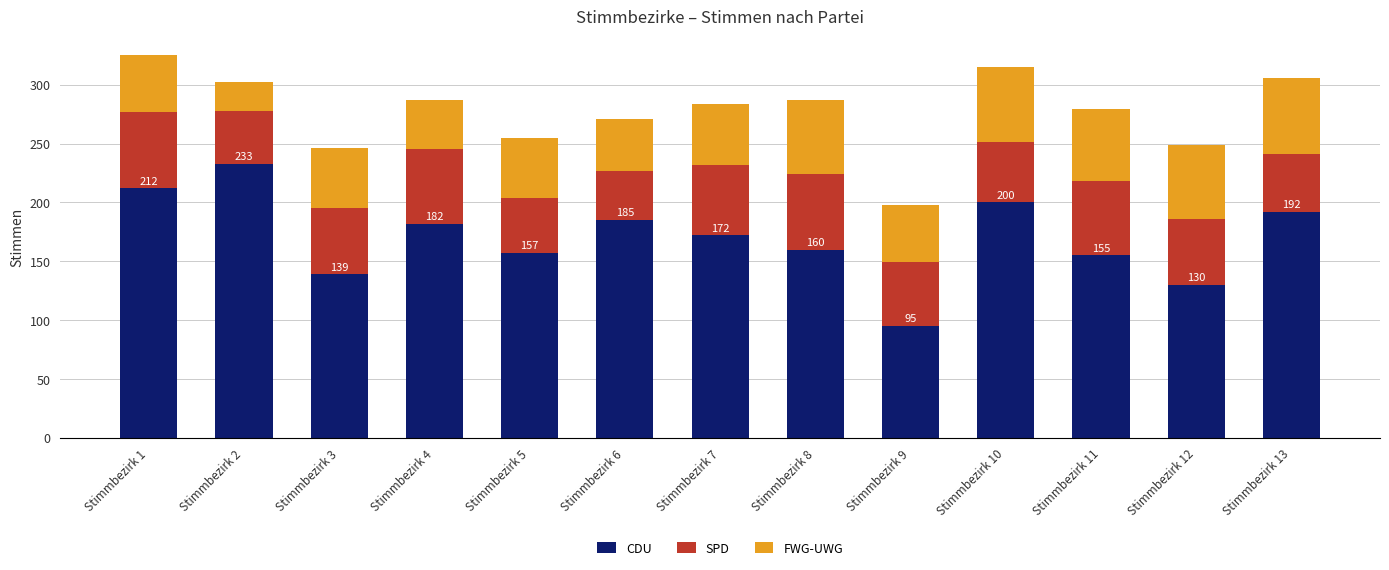

What is the approximate value of CDU at Stimmbezirk 6?

185